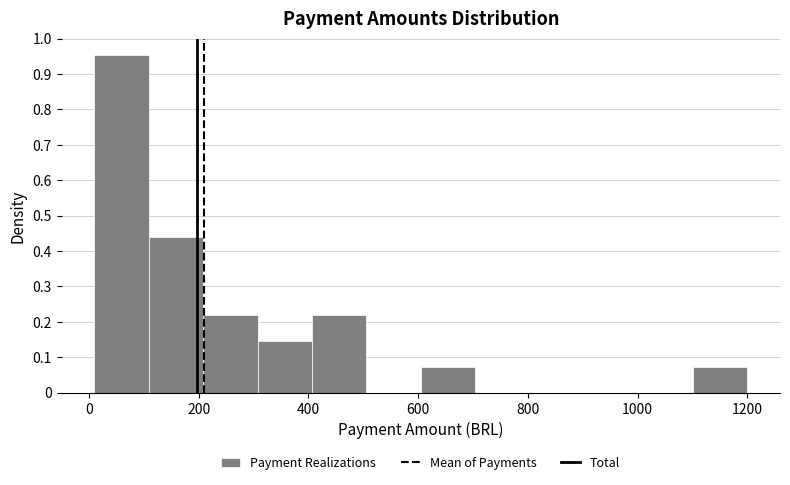

Reading left to right, transcribe this chart: for each bar, give the range it covers on the x-axis and its height. Neither the bar edges nor the heights are printed on the chart, so give them approximately, as read against the axes.

0 to 100: 0.95
100 to 200: 0.44
200 to 300: 0.22
300 to 400: 0.15
400 to 500: 0.22
500 to 600: 0
600 to 700: 0.07
700 to 800: 0
800 to 900: 0
900 to 1000: 0
1000 to 1100: 0
1100 to 1200: 0.07